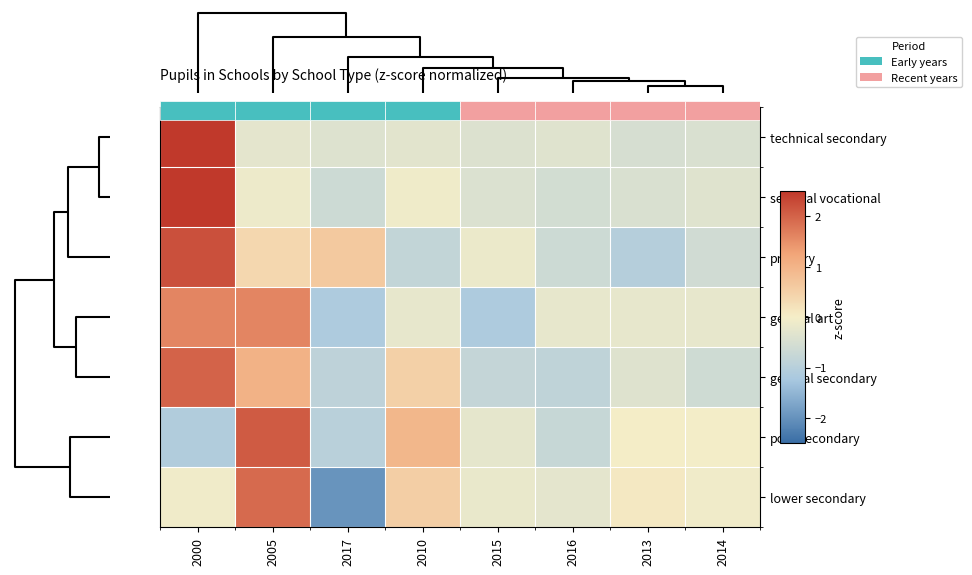

The value of lower secondary at 2014 is -0.1. True or false?

False